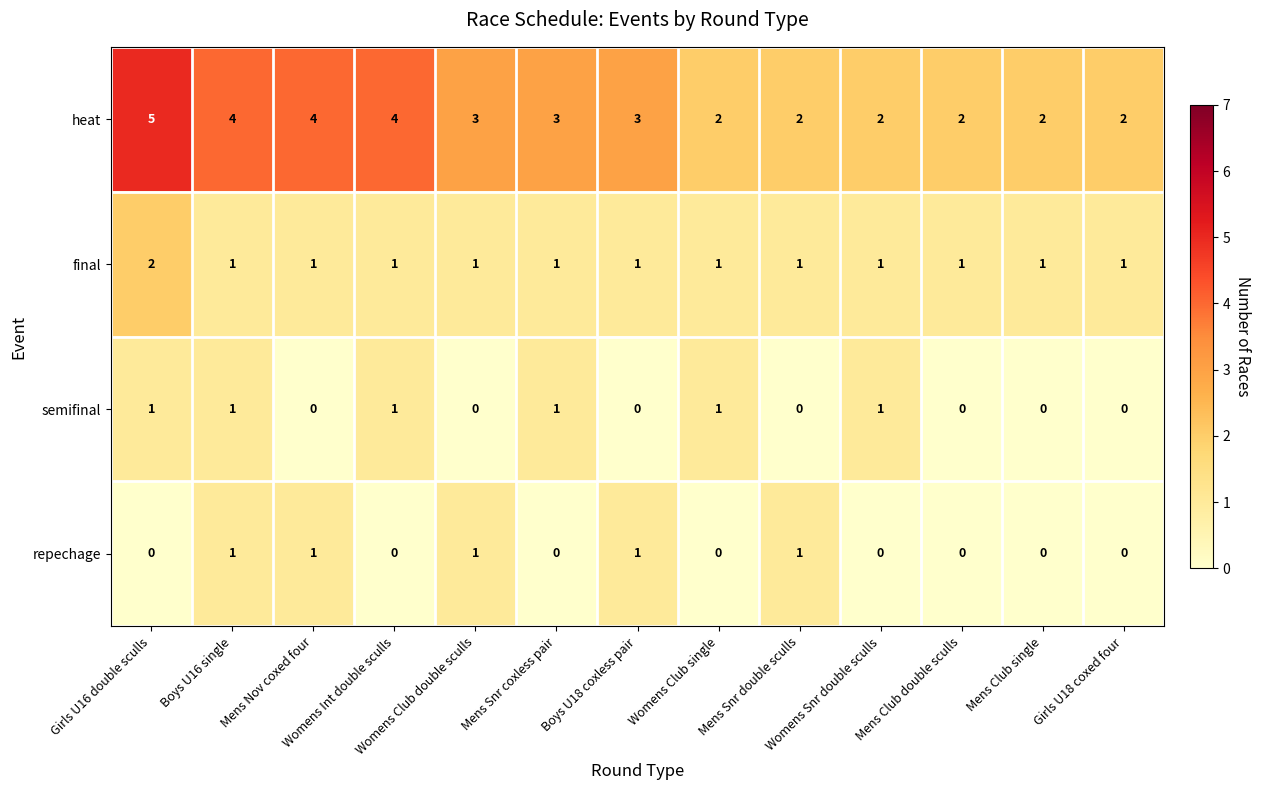

What is the difference between the highest and lowest values at Boys U16 single?

3